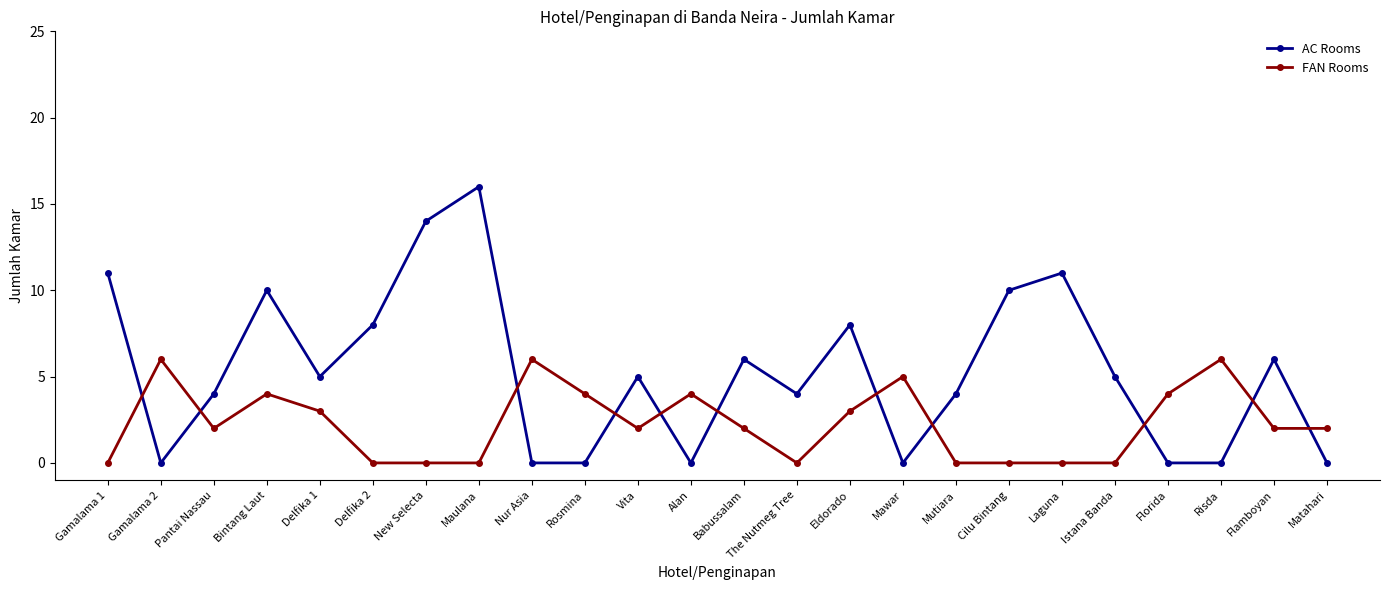

Rank the series at Cilu Bintang from lowest to highest value.

FAN Rooms, AC Rooms